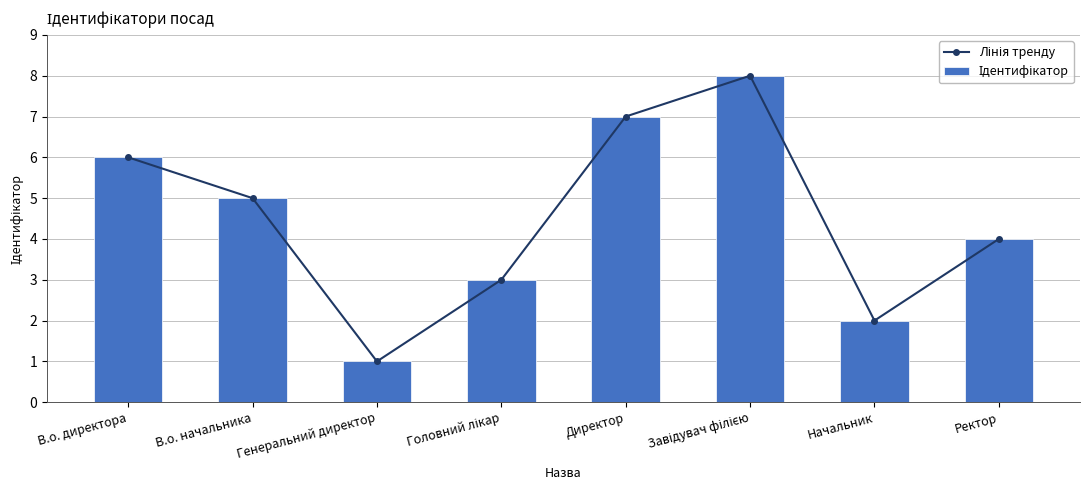

Reading right to left, extract all data points from this chart.

Лінія тренду: Ректор=4	Начальник=2	Завідувач філією=8	Директор=7	Головний лікар=3	Генеральний директор=1	В.о. начальника=5	В.о. директора=6
Ідентифікатор: Ректор=4	Начальник=2	Завідувач філією=8	Директор=7	Головний лікар=3	Генеральний директор=1	В.о. начальника=5	В.о. директора=6